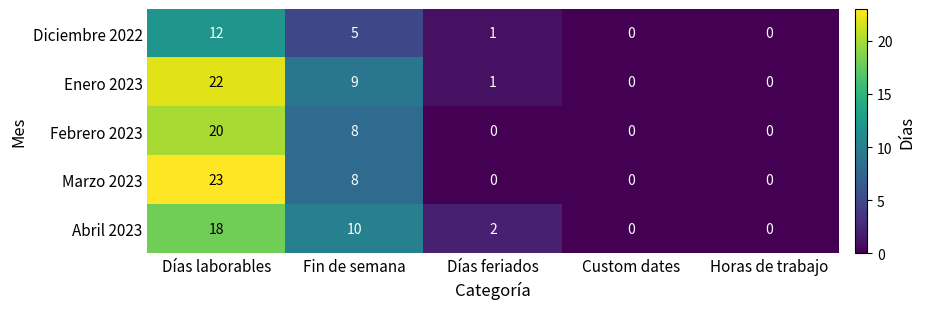

How many distinct data groups are displayed?

5